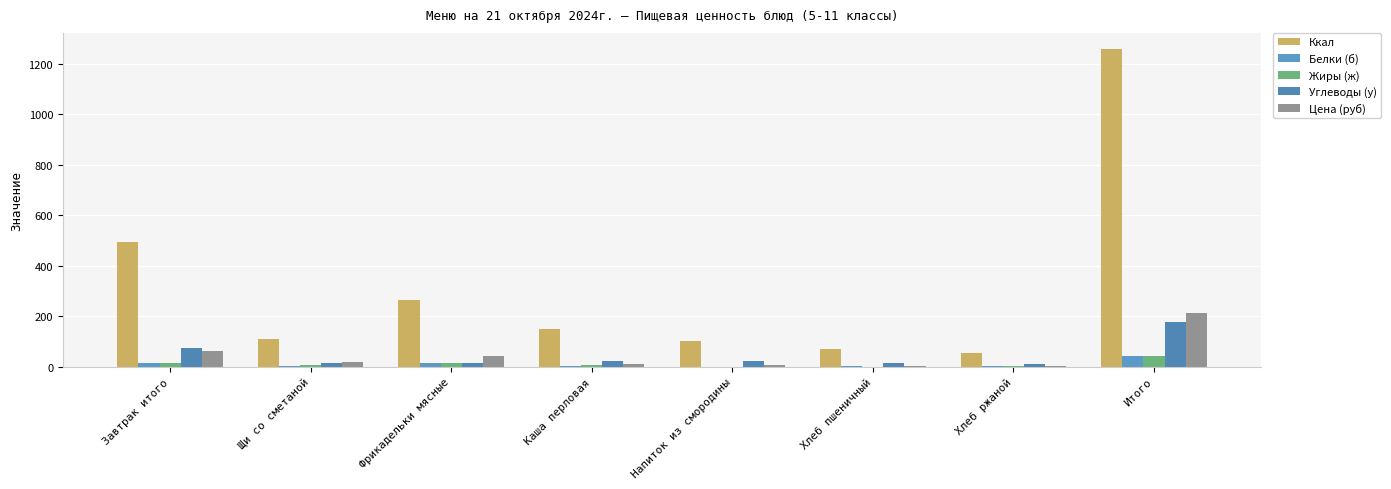

Where does the Белки (б) series first go above 2?

Завтрак итого